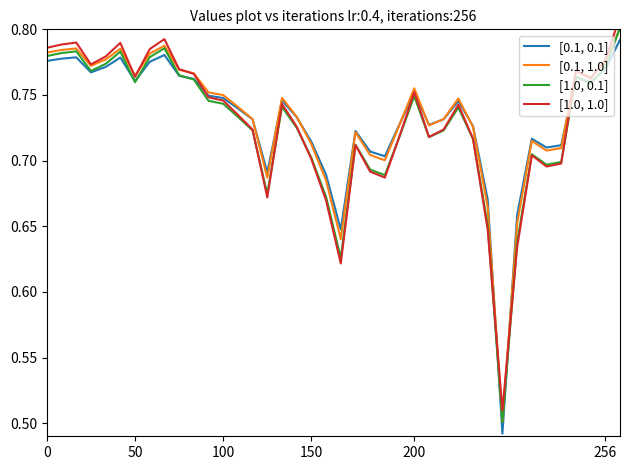

Which series changed the most between 15 and 35?

[1.0, 1.0]